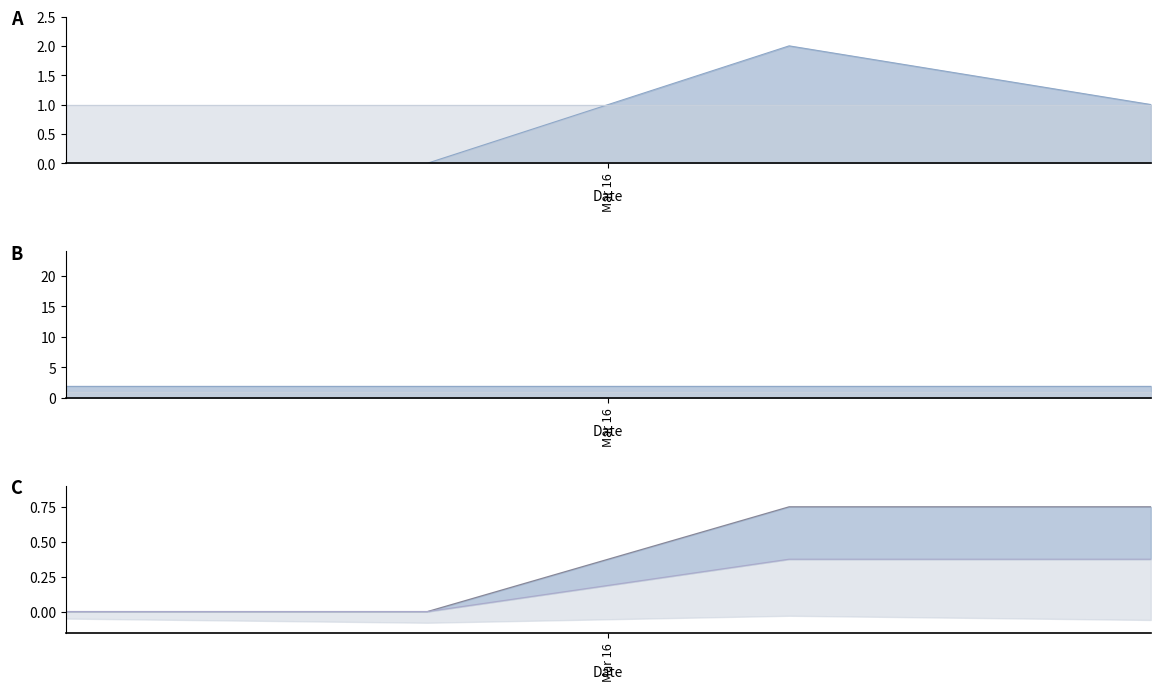

The value of io_index at 1564287963 is 0.4. True or false?

False